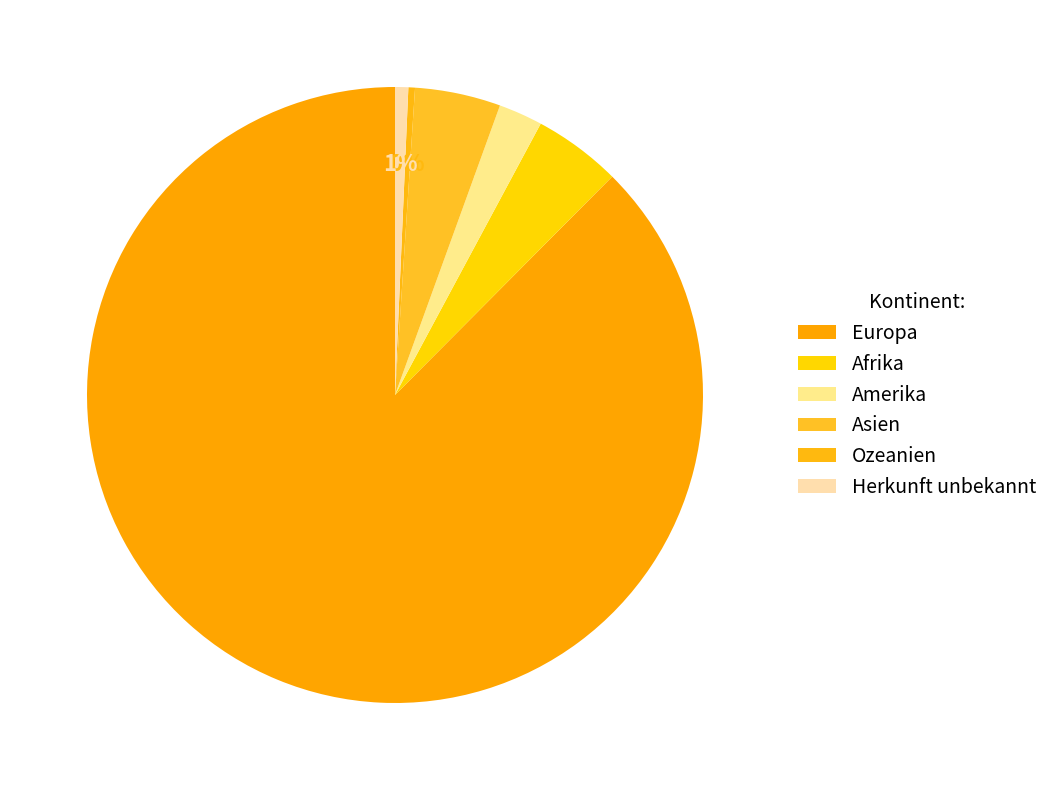

To the nearest percent, what is the average slice percentage?

17%